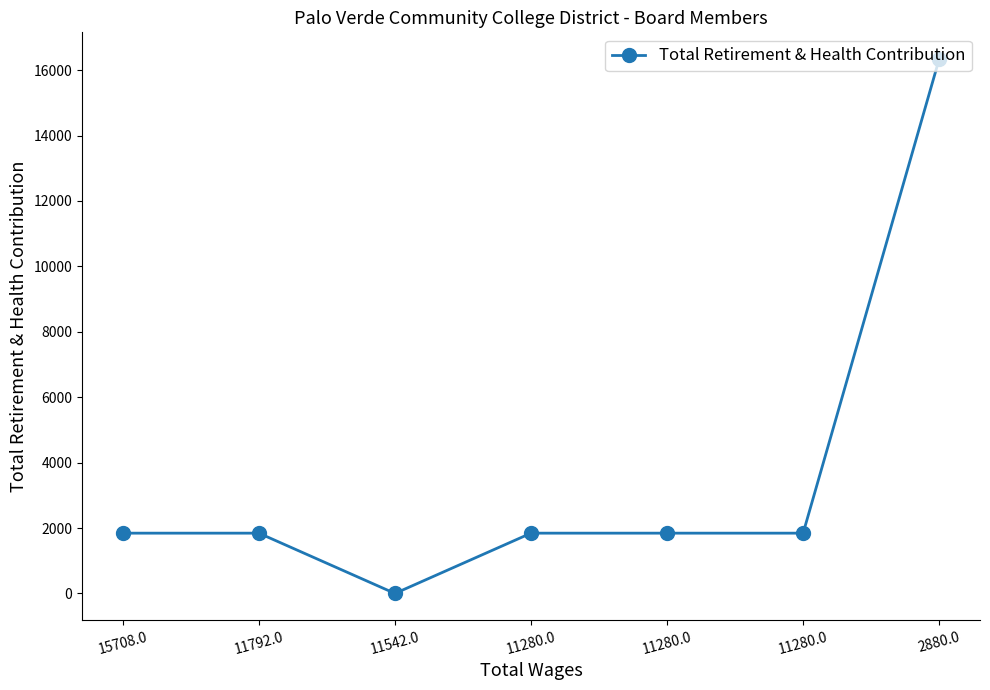

True or false: the data shows 1843 at 11280.0.

True